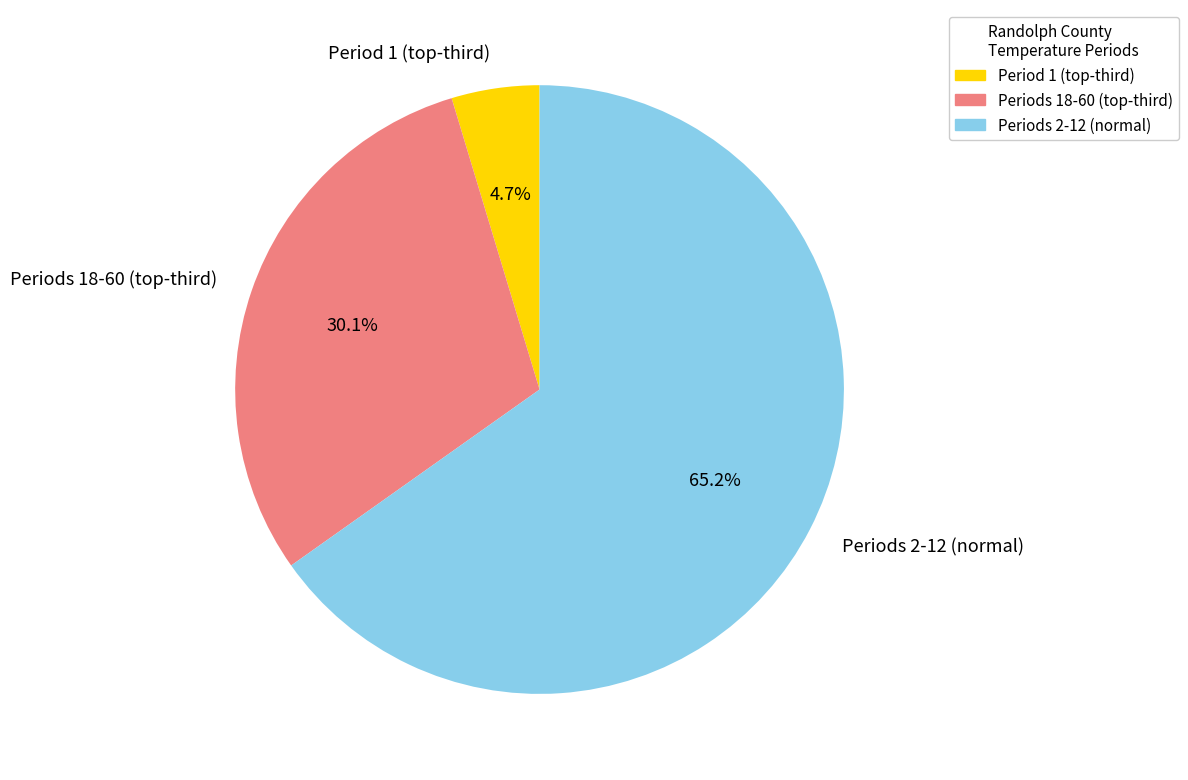

How many segments does this pie chart have?

3